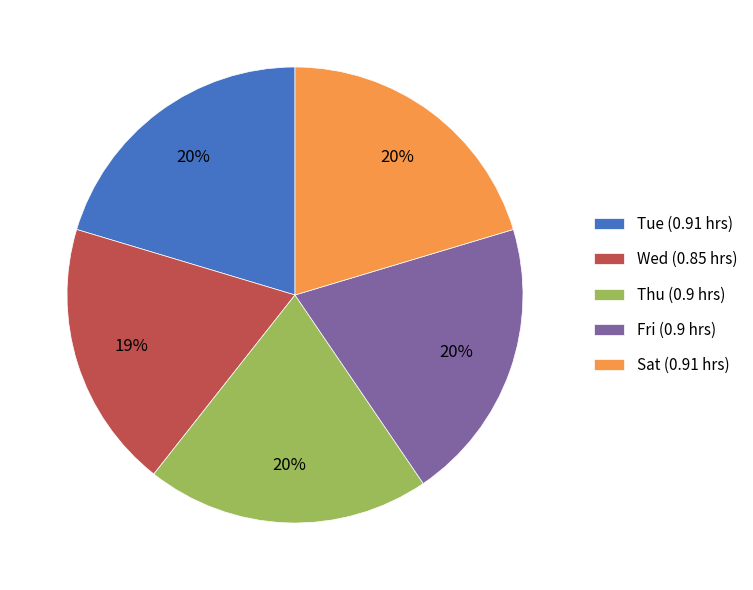

Count the number of slices in the pie.

5